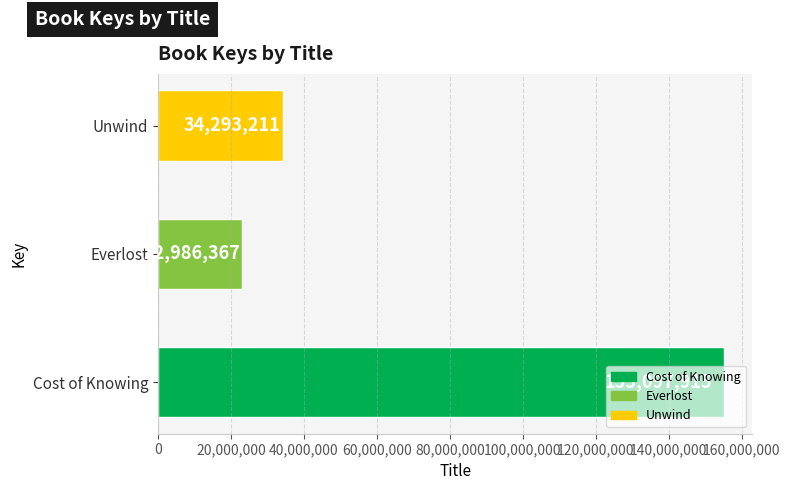

Rank the categories by value from highest to lowest.

Cost of Knowing, Unwind, Everlost